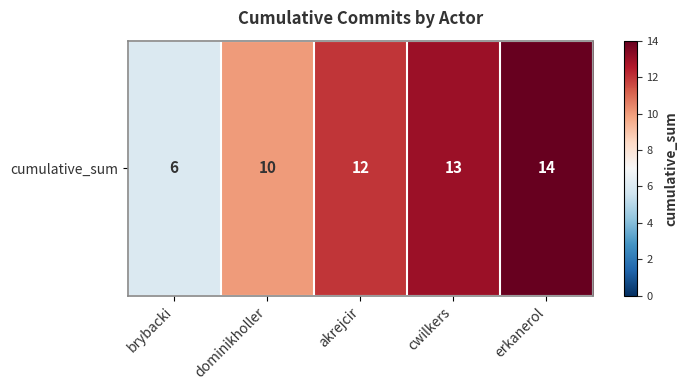

List the labels in order of value, smallest first.

brybacki, dominikholler, akrejcir, cwilkers, erkanerol